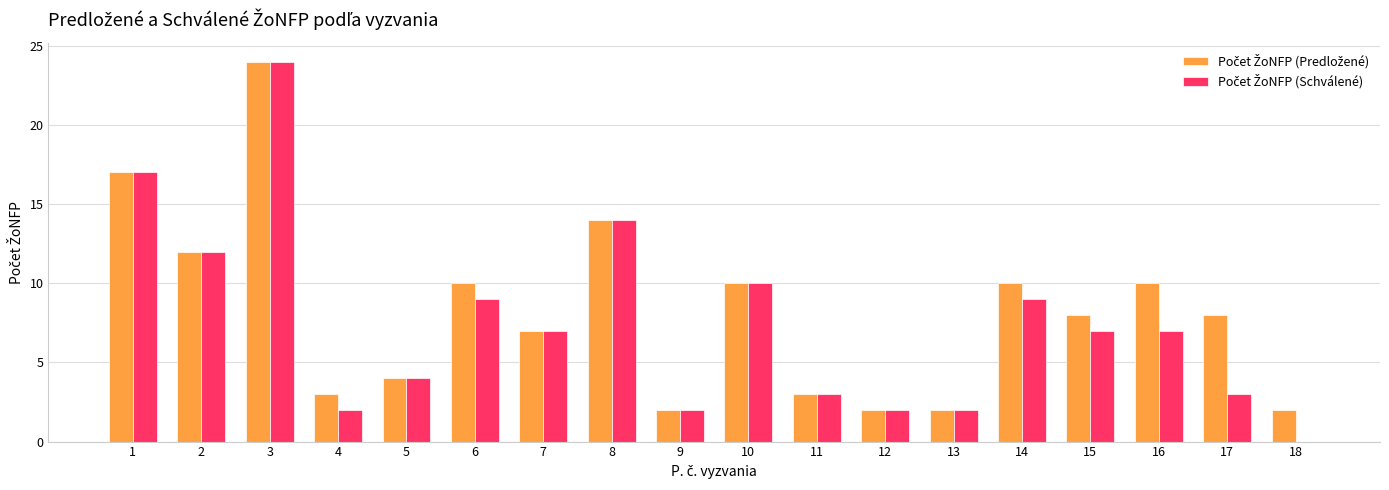

At which category is the sum across all series the highest?

3